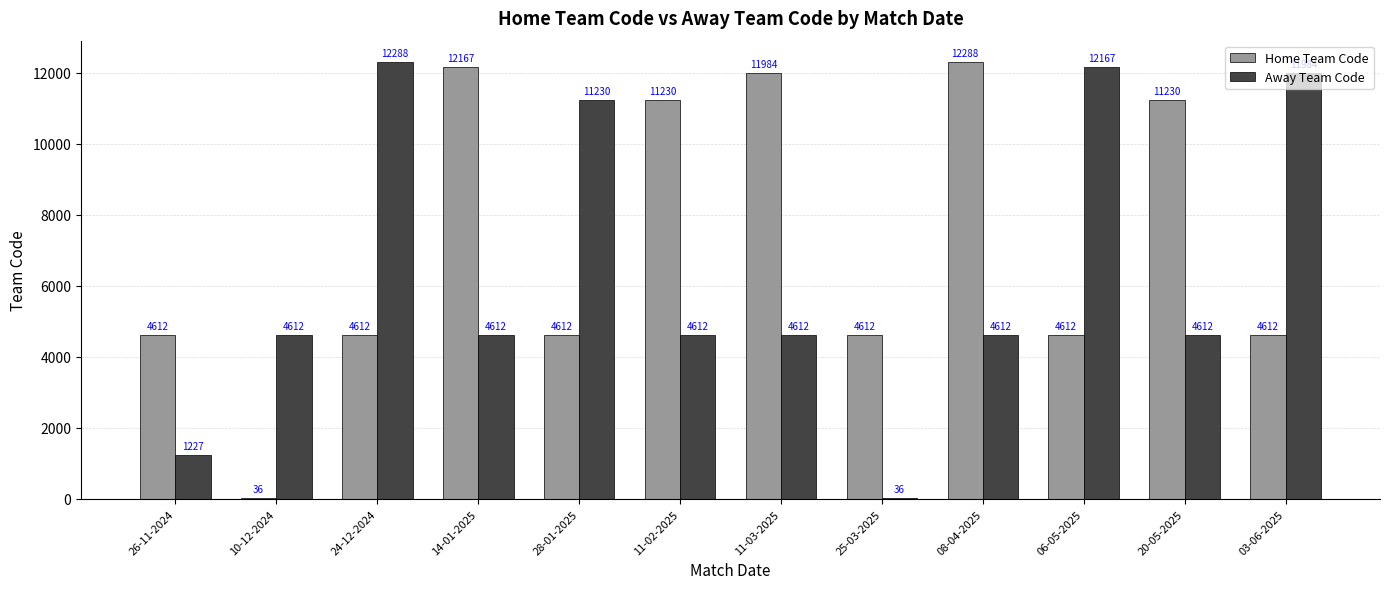

Reading left to right, what are all the values shown in this chart?

Home Team Code: 4612	36	4612	12167	4612	11230	11984	4612	12288	4612	11230	4612
Away Team Code: 1227	4612	12288	4612	11230	4612	4612	36	4612	12167	4612	11984